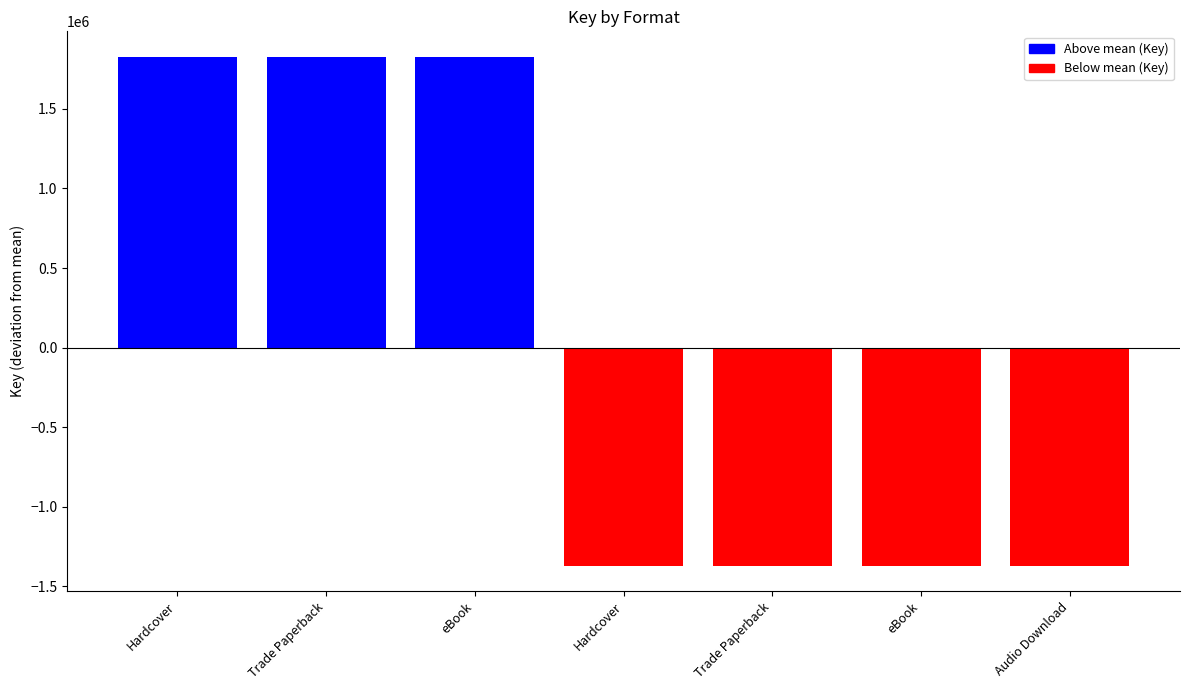

Count the number of categories in the chart.

7